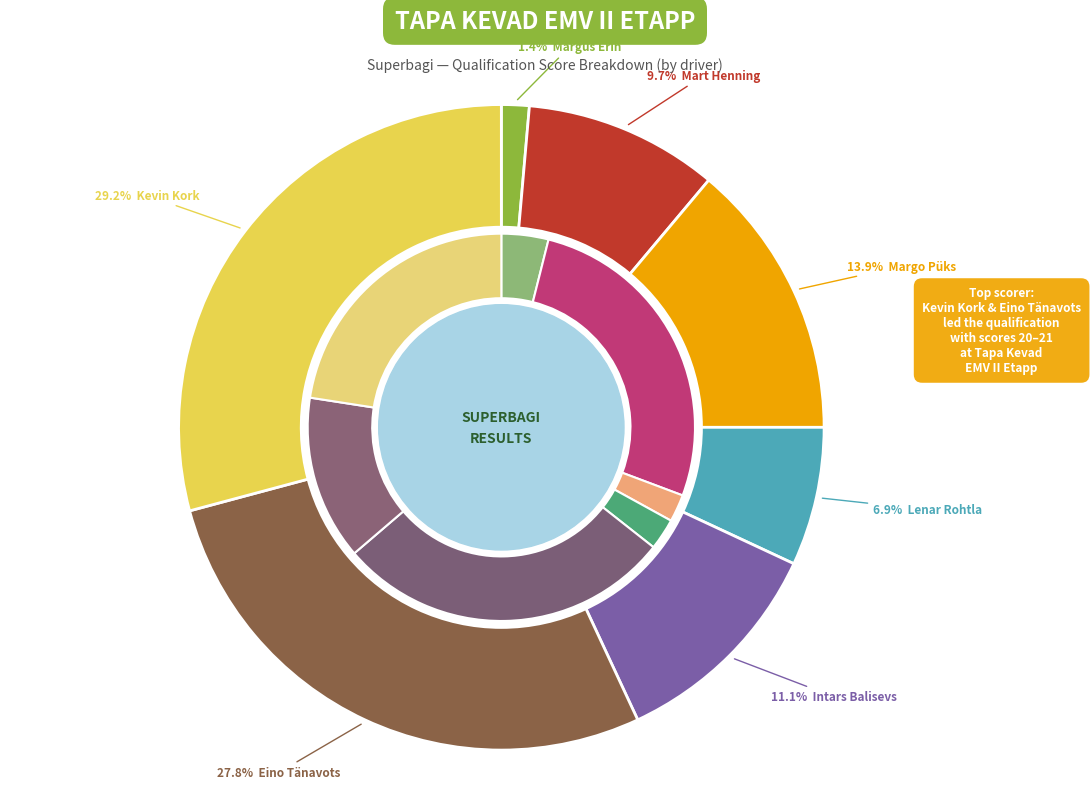

Is there a majority slice in this chart?

No